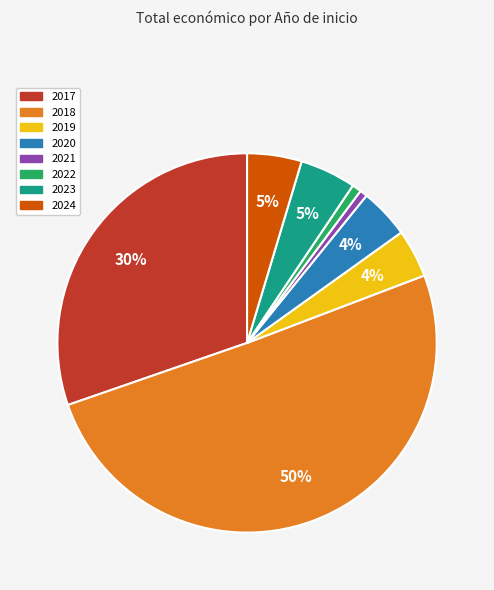

What is the majority slice?

2018